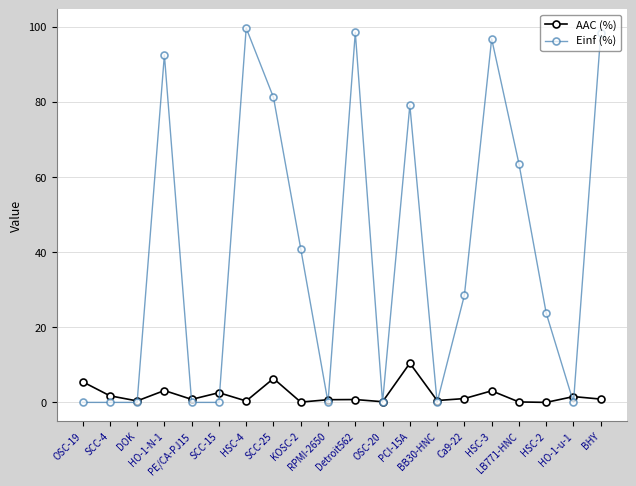

True or false: AAC (%) has more than 1 interior local peaks.

True